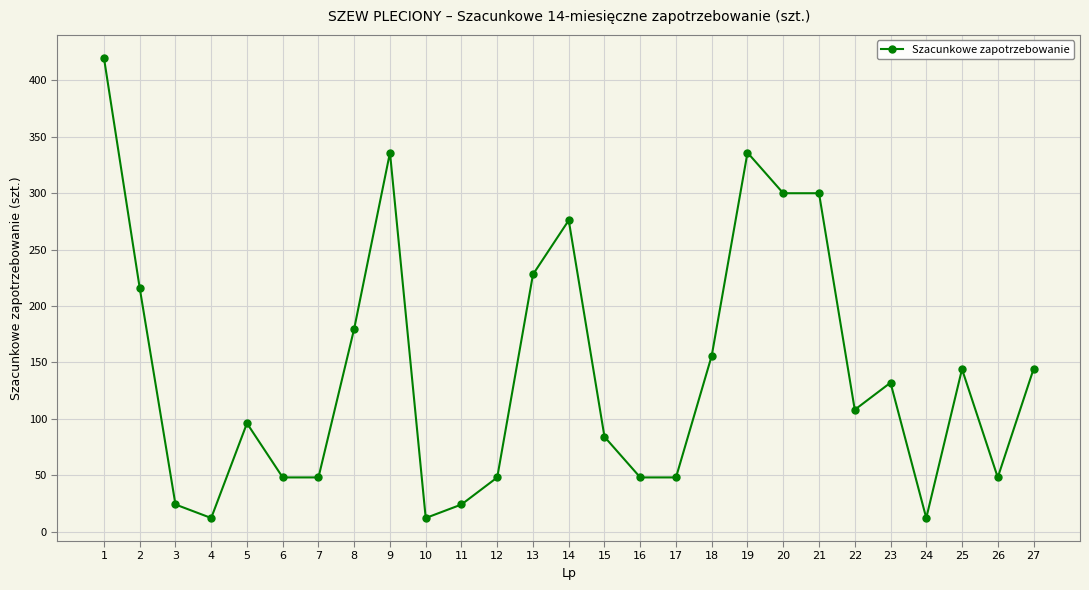

True or false: there are more than 0 points higher than both neighbors.

True